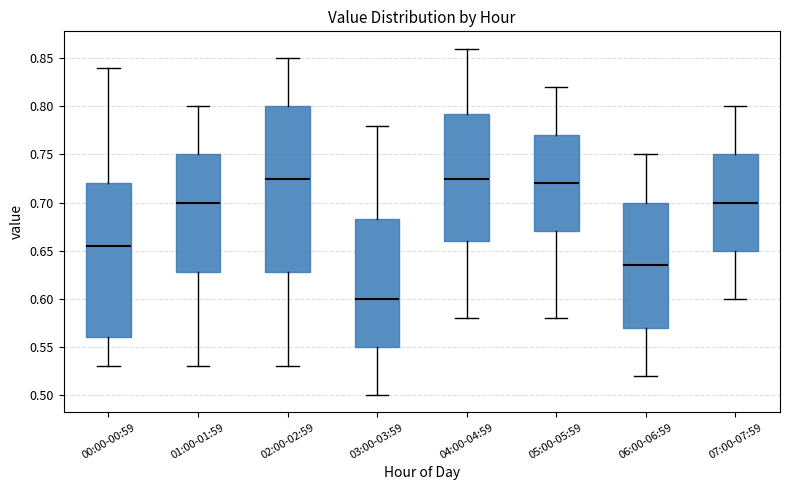

Reading left to right, read every box against the y-axis: the position of its median line, the range the box covers, and the ends of its whiskers. The values are not printed on the chart, so give them approximately, as read against the axis.

00:00-00:59: median 0.655, box 0.560 to 0.720, whiskers 0.530 to 0.840
01:00-01:59: median 0.700, box 0.630 to 0.750, whiskers 0.530 to 0.800
02:00-02:59: median 0.725, box 0.630 to 0.800, whiskers 0.530 to 0.850
03:00-03:59: median 0.600, box 0.550 to 0.685, whiskers 0.500 to 0.780
04:00-04:59: median 0.725, box 0.660 to 0.795, whiskers 0.580 to 0.860
05:00-05:59: median 0.720, box 0.670 to 0.770, whiskers 0.580 to 0.820
06:00-06:59: median 0.635, box 0.570 to 0.700, whiskers 0.520 to 0.750
07:00-07:59: median 0.700, box 0.650 to 0.750, whiskers 0.600 to 0.800